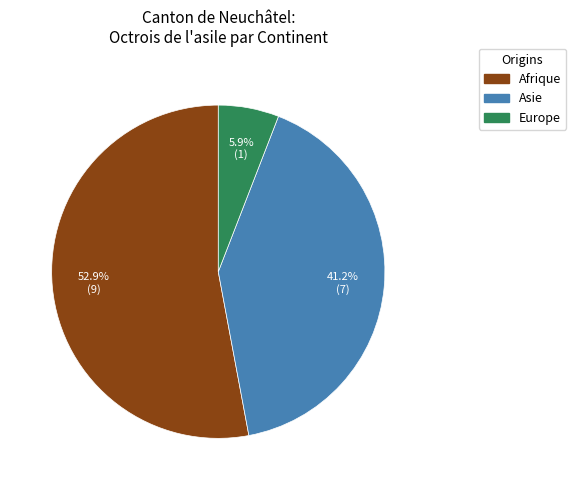

Which category has the smallest portion of the pie?

Europe